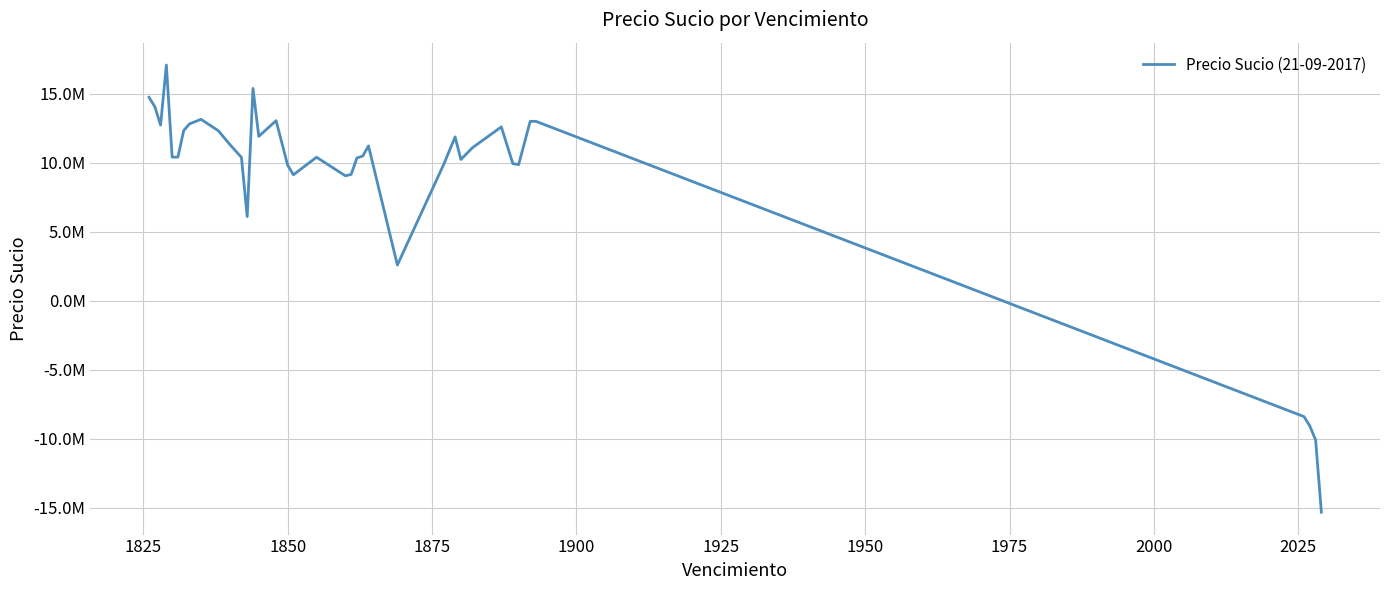

How many points are lower than both their immediate neighbors (excluding endpoints)?

8